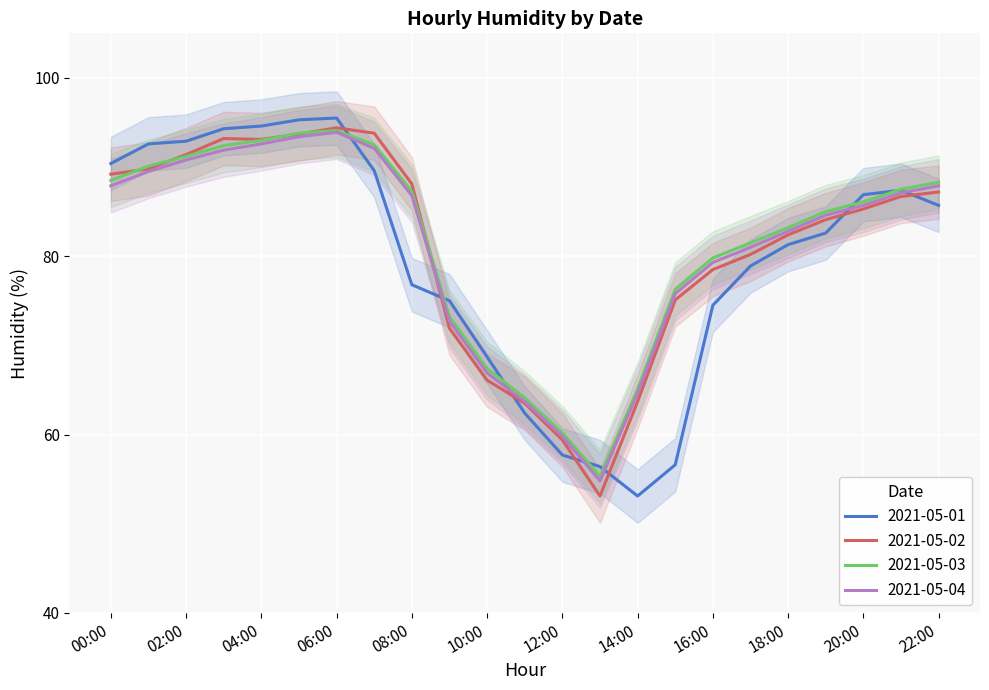

What is the sum of all 2021-05-04 values?

1865.6